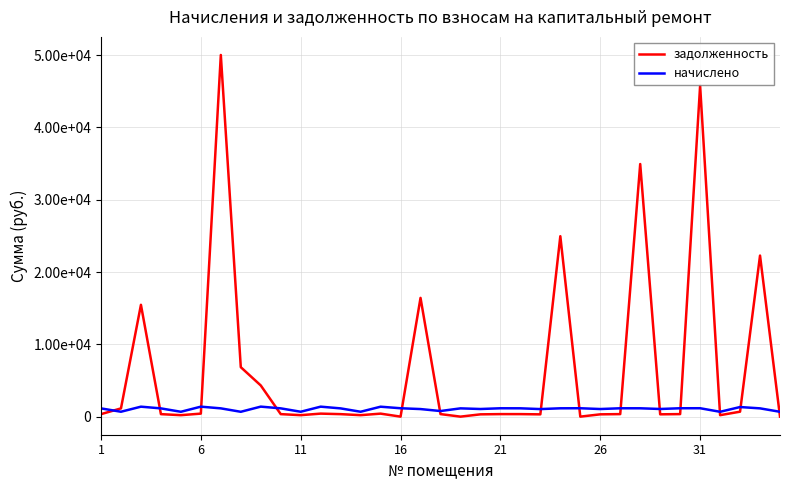

True or false: начислено and задолженность cross at least once.

True